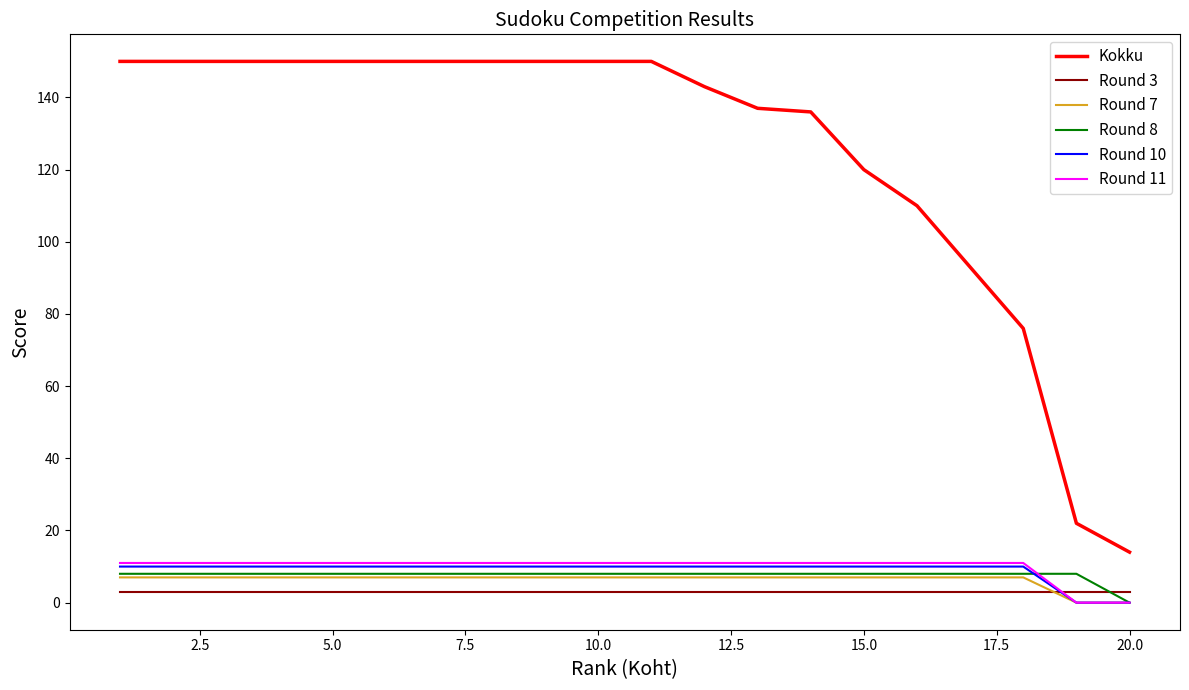

Which series has the widest spread of values?

Kokku